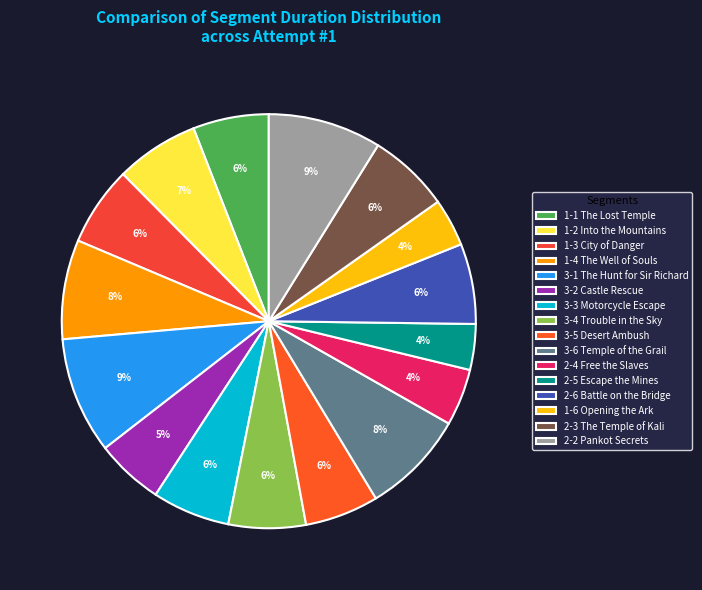

To the nearest percent, what is the average slice percentage?

6%